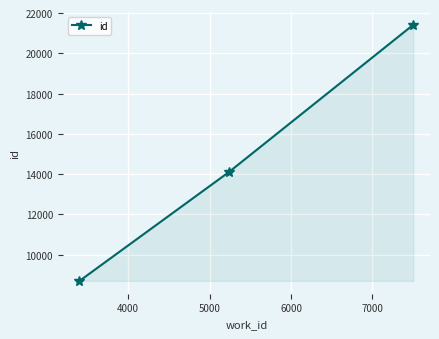

What is the smallest value displayed?

8692